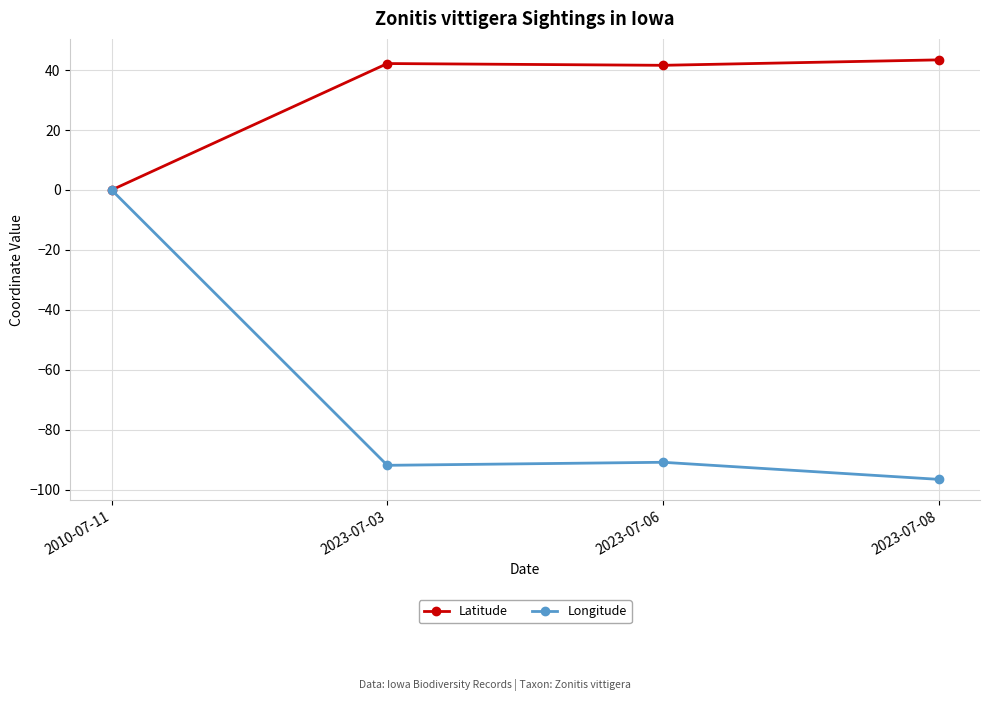

What is the label of the 2nd point from the right?

2023-07-06